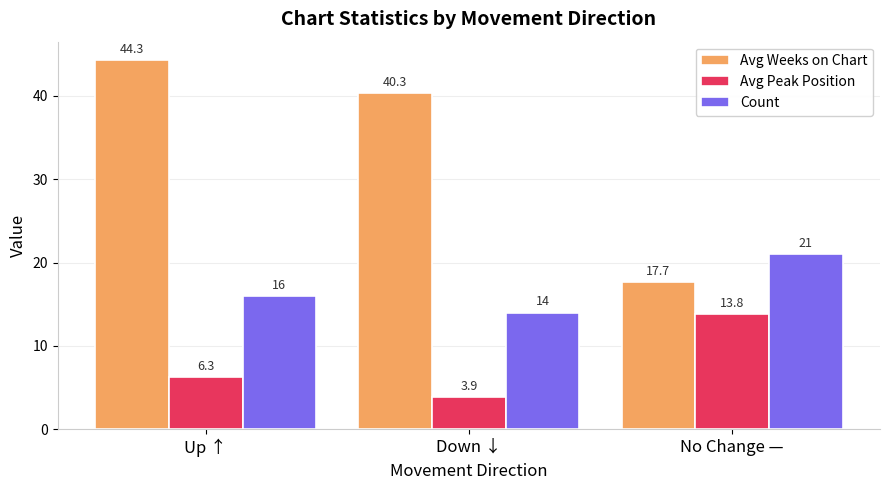

What is the label of the 2nd bar from the left?

Down ↓